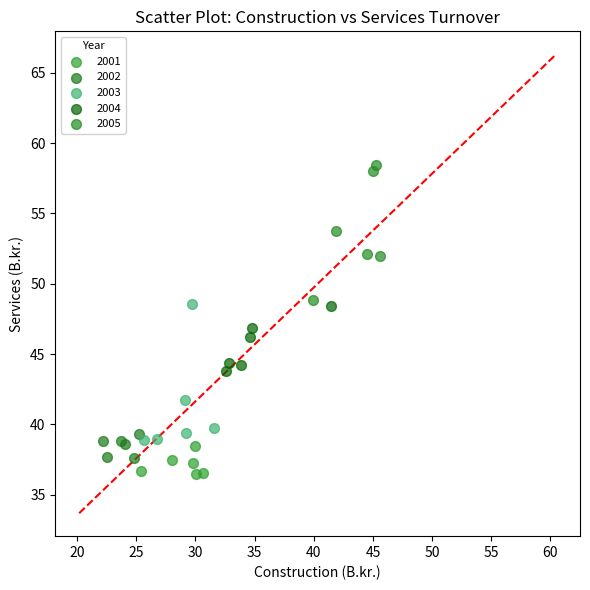

Which series reaches the maximum Y coordinate?

2005